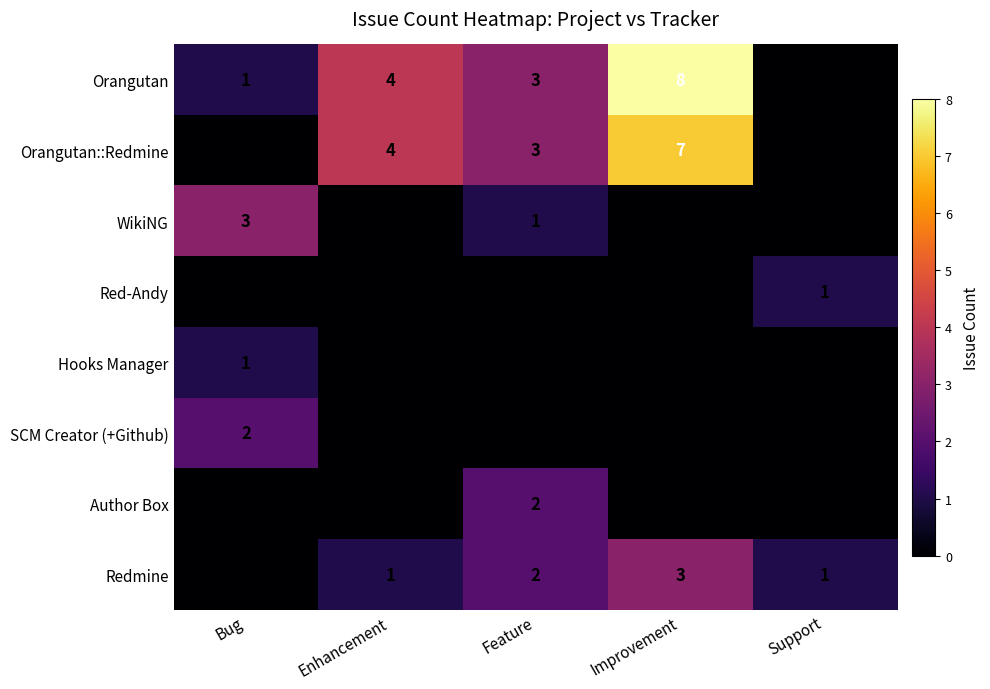

What is the sum of the Orangutan::Redmine values at Enhancement and Support?

4